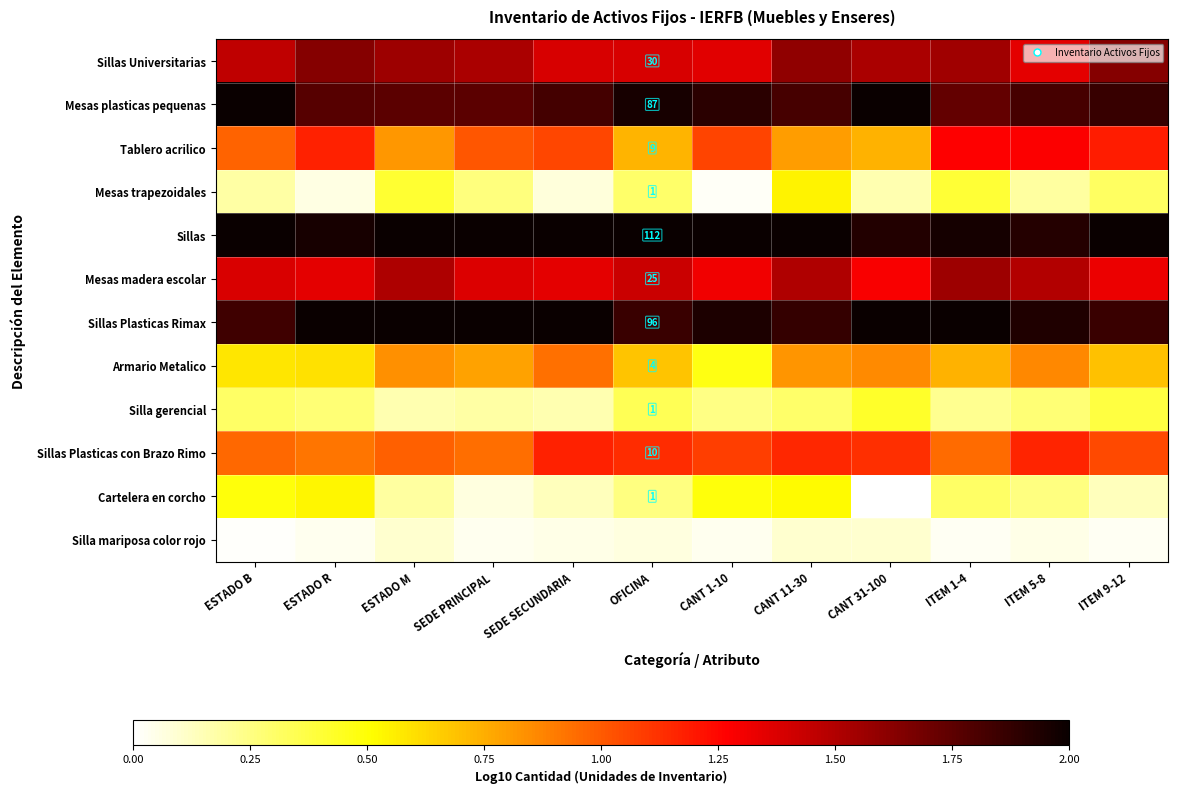

True or false: Sillas Universitarias has a value of 0.8 at ITEM 9-12.

False